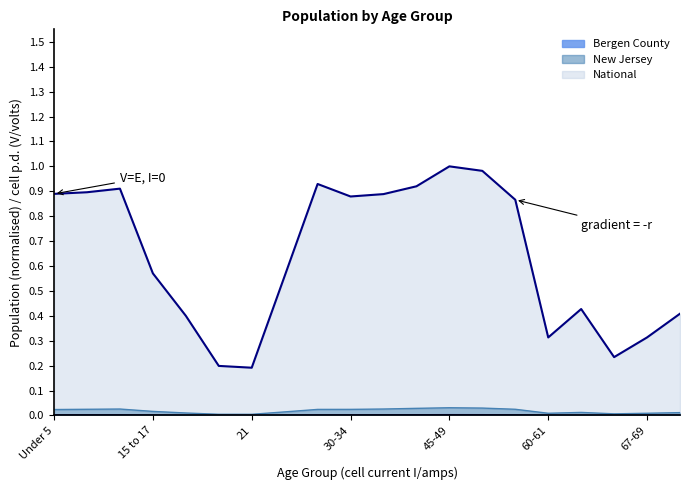

What position from the right is Under 5?

20